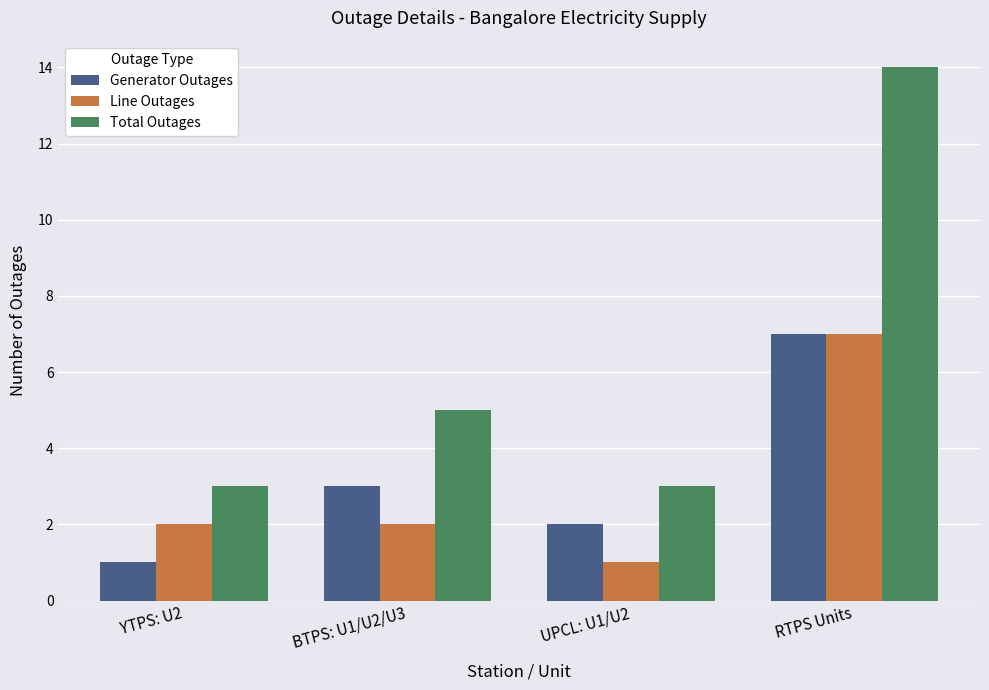

How many data points does each series have?

4